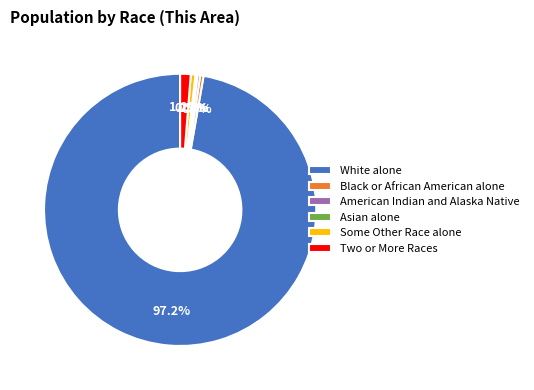

To the nearest percent, what percentage of the pie is White alone?

97%